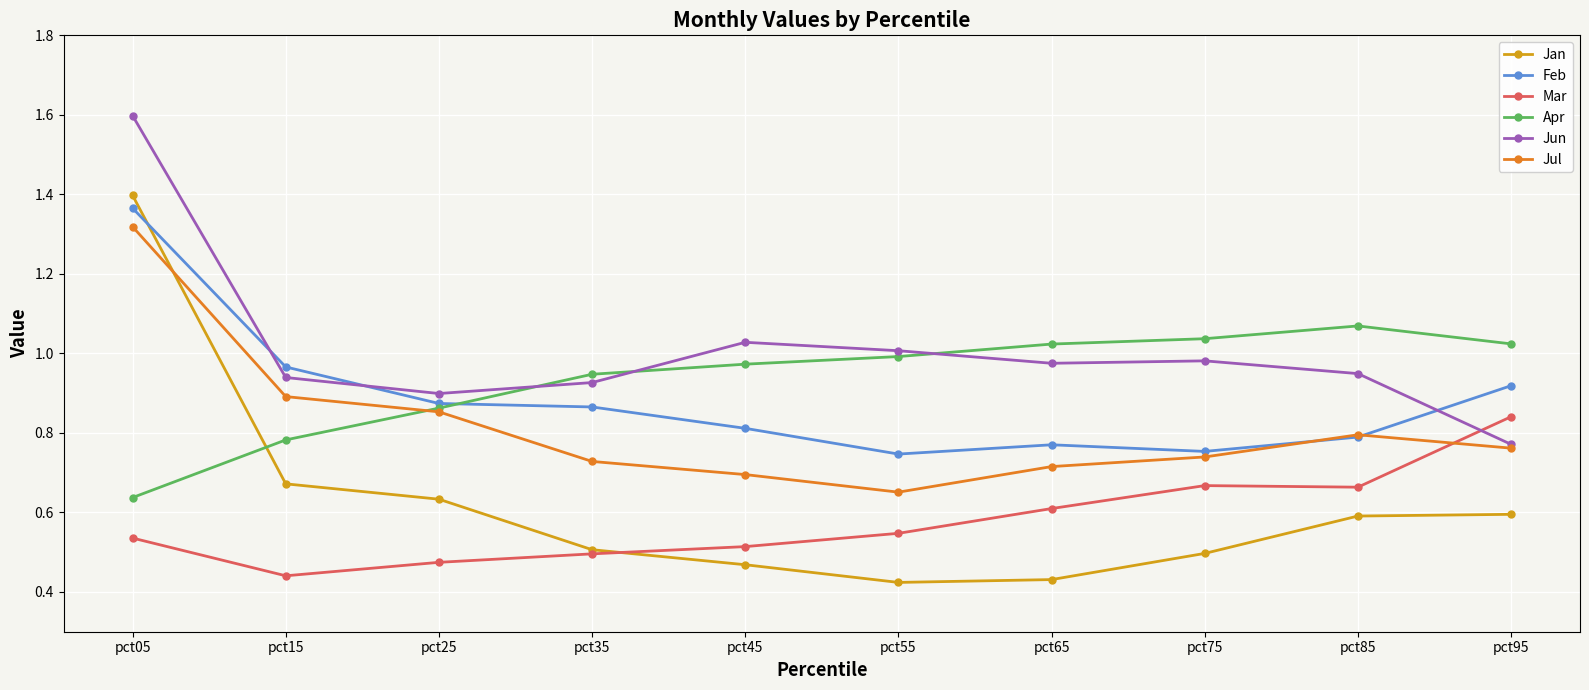

What are all the series names shown in the legend?

Jan, Feb, Mar, Apr, Jun, Jul